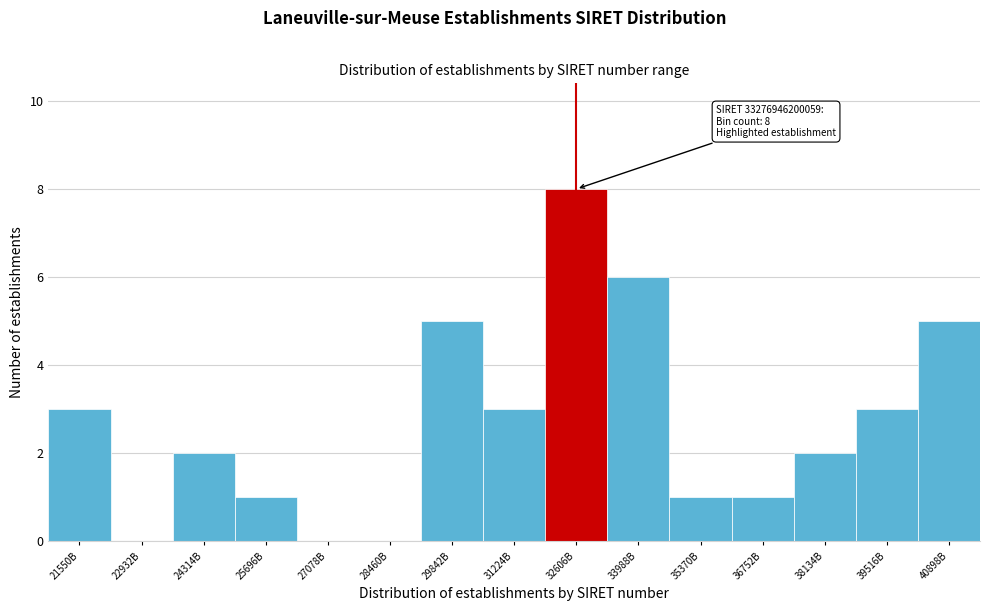

Reading right to left, list all the values displayed in this chart.

40898B=5	39516B=3	38134B=2	36752B=1	35370B=1	33988B=6	32606B=8	31224B=3	29842B=5	28460B=0	27078B=0	25696B=1	24314B=2	22932B=0	21550B=3